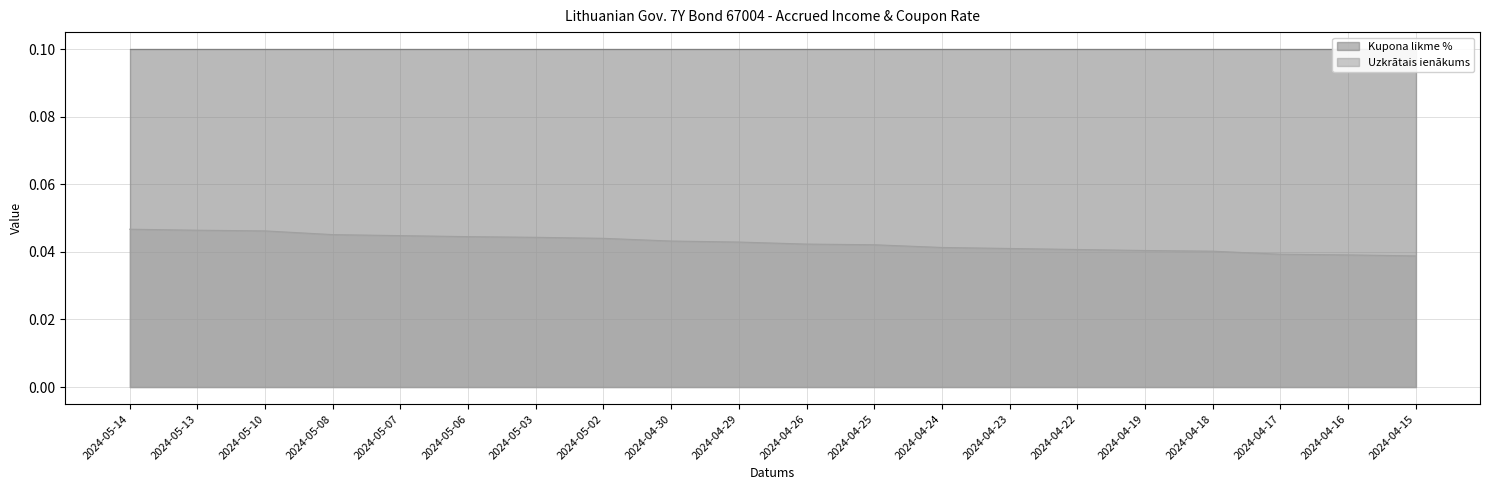

True or false: Uzkrātais ienākums has a value of 0.1 at 2024-04-30.

False